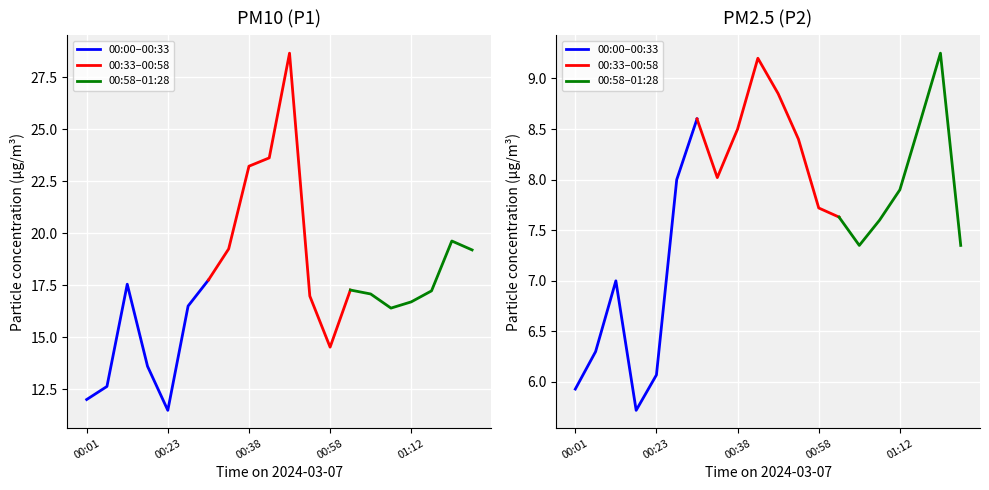

True or false: P2 and P1 cross at least once.

False